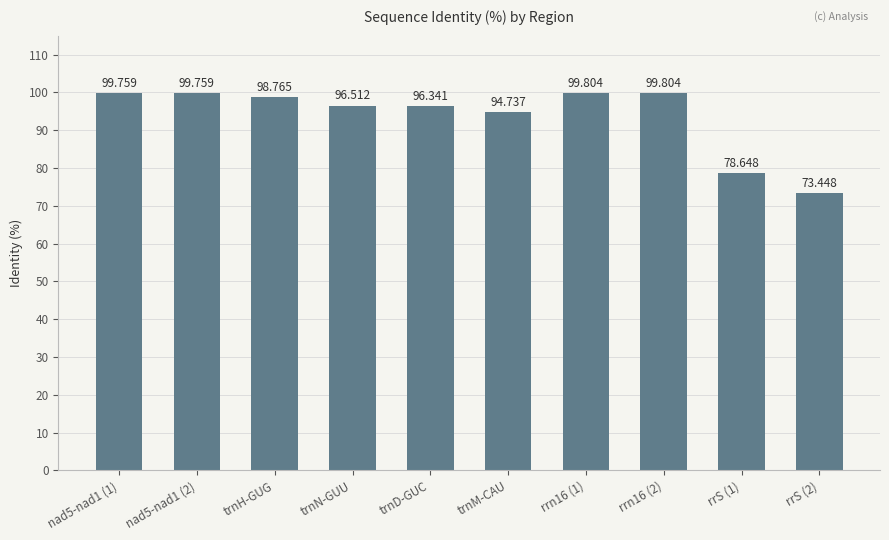

How many distinct data groups are displayed?

1